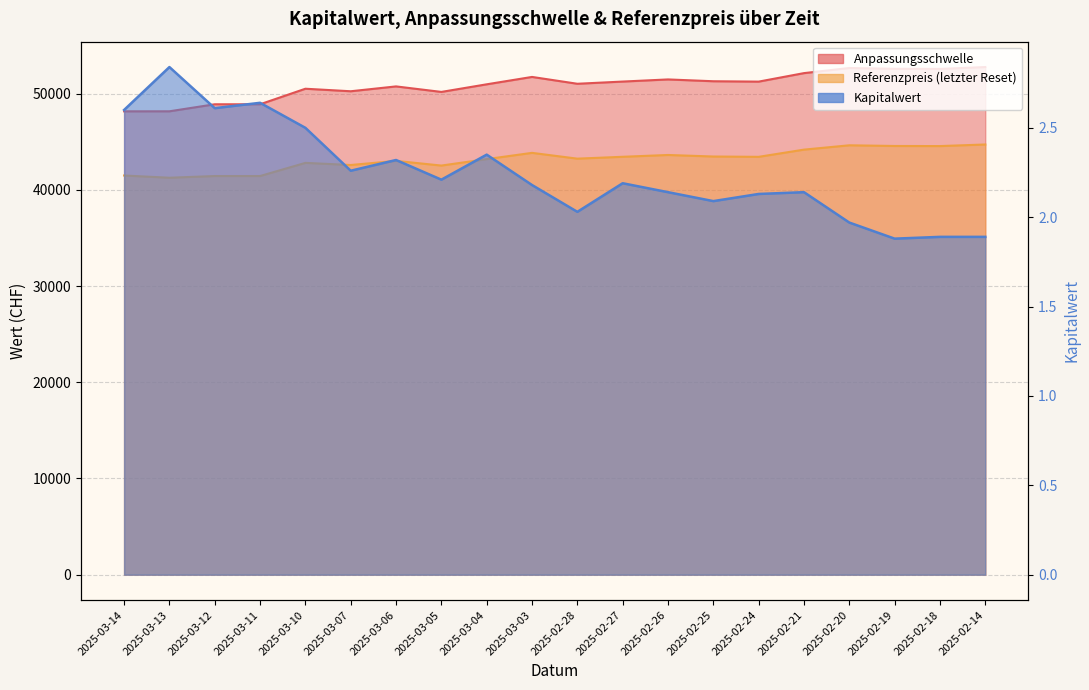

What is the difference between the maximum and minimum values in the Referenzpreis (letzter Reset) series?

3454.9